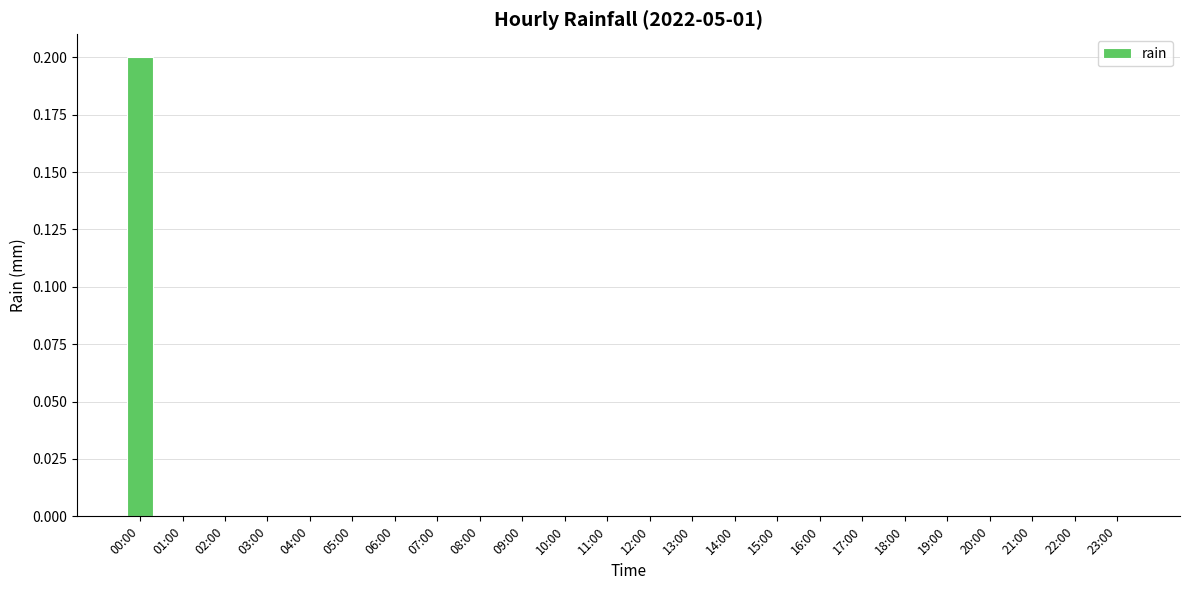

The value at 16:00 is 0.0. True or false?

True